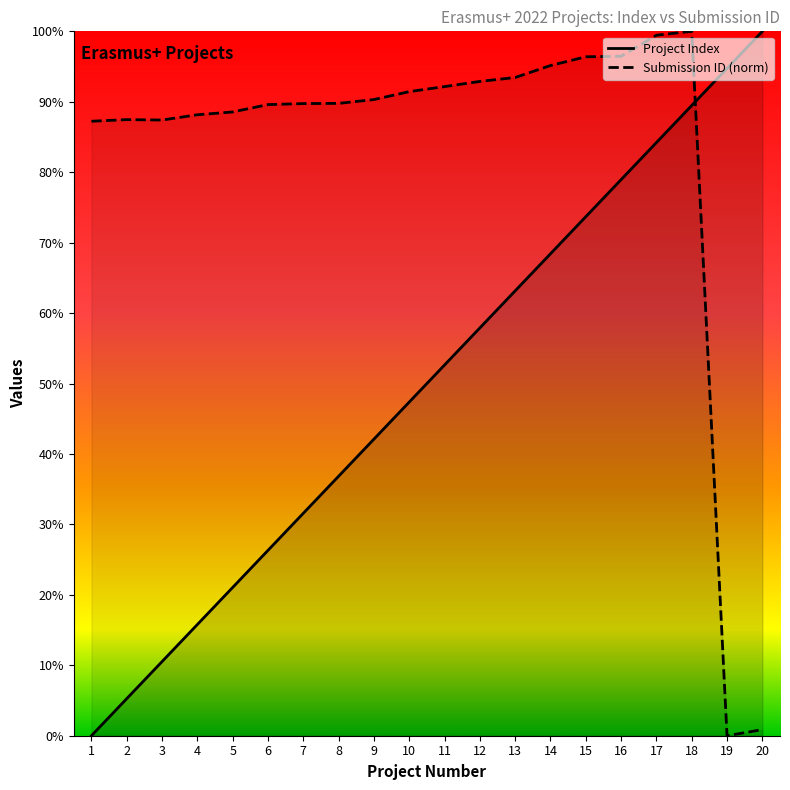

At which category is the sum across all series the highest?

18